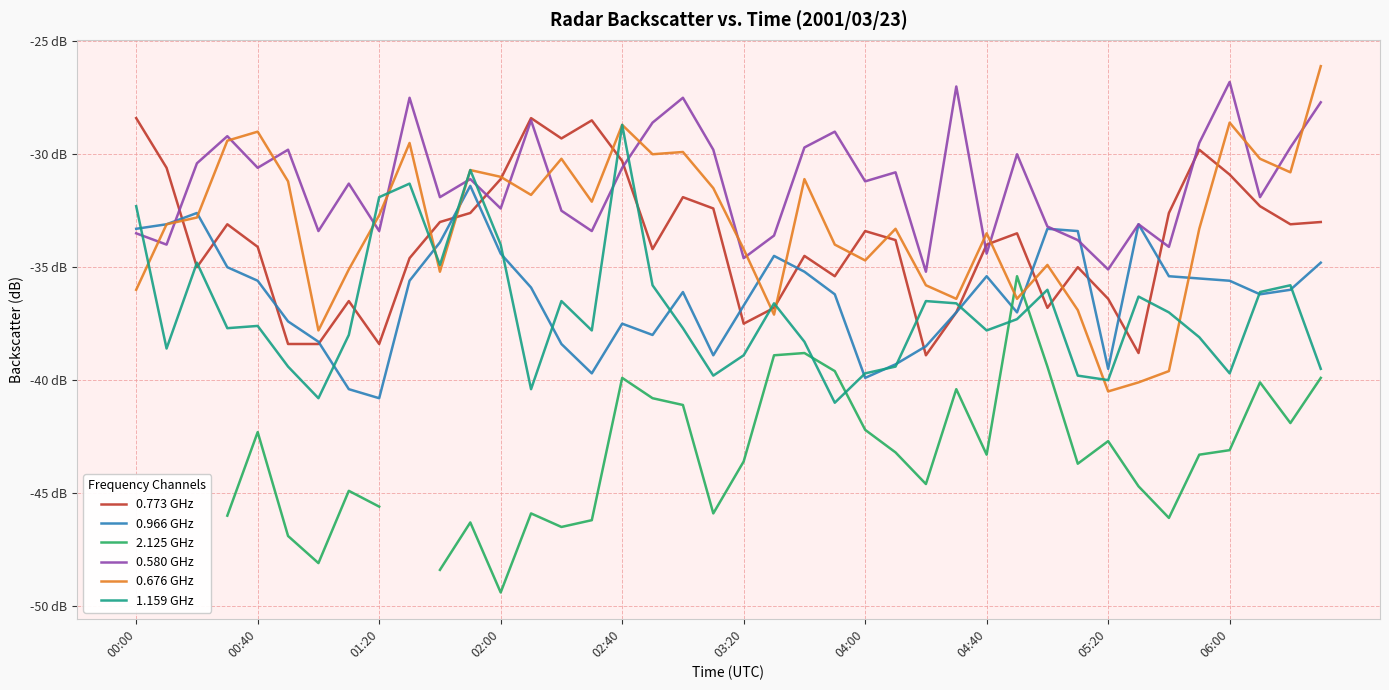

Which series changed the most between 00:40 and 29?

0.580 GHz